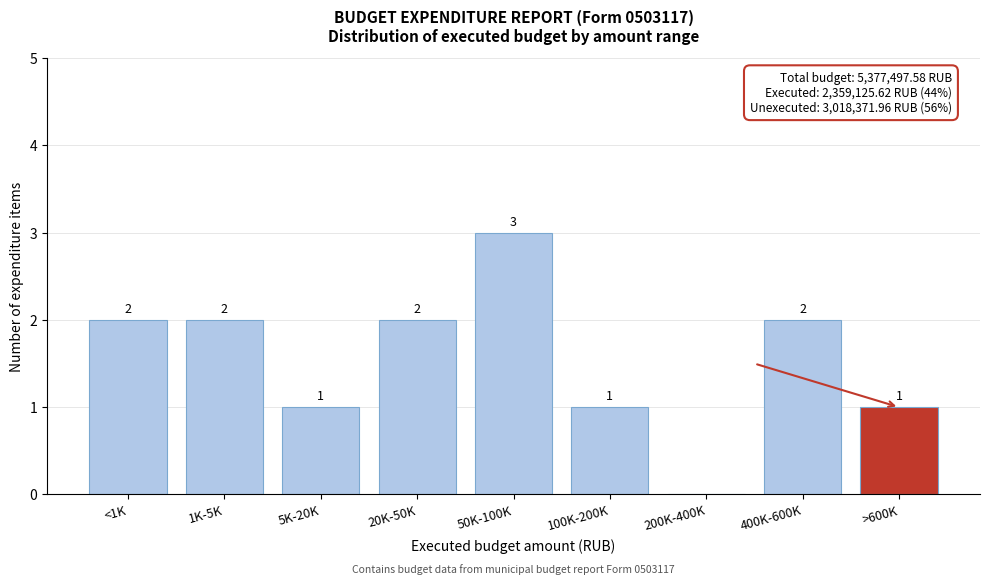

Reading right to left, extract all data points from this chart.

>600K=1	400K-600K=2	200K-400K=0	100K-200K=1	50K-100K=3	20K-50K=2	5K-20K=1	1K-5K=2	<1K=2